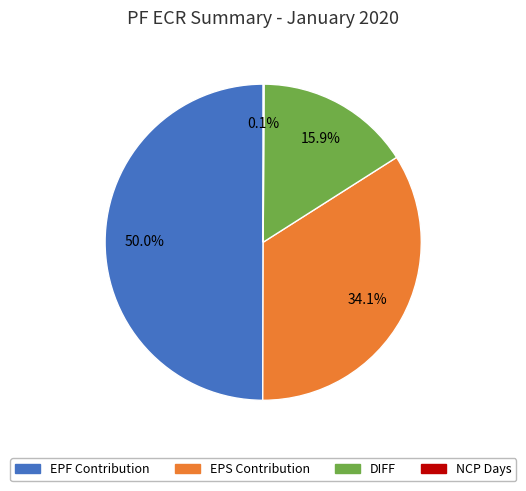

Combined, do EPF Contribution and EPS Contribution account for over 50%?

Yes